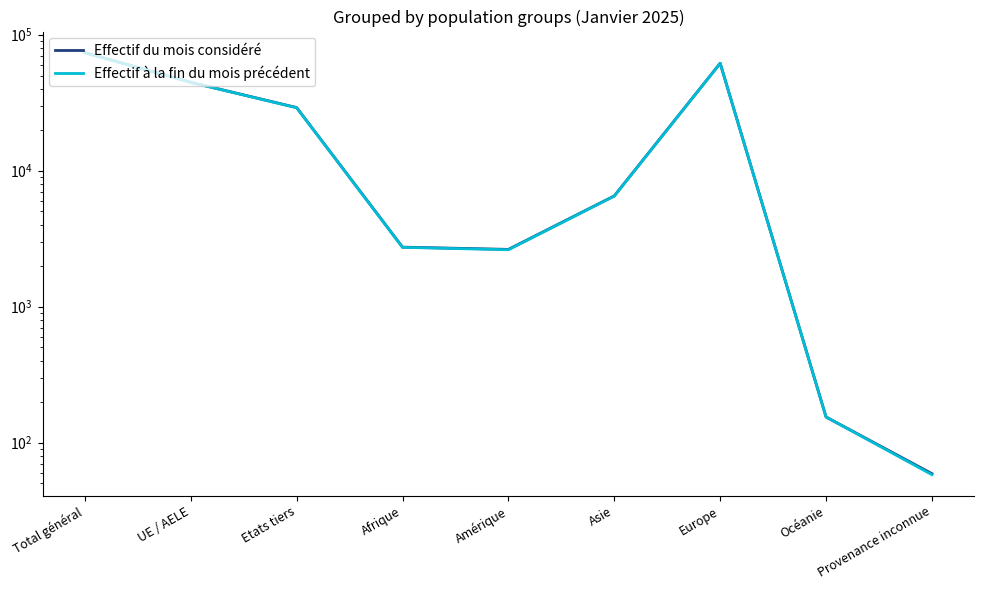

The Effectif du mois considéré series shows 3926 at Afrique. True or false?

False